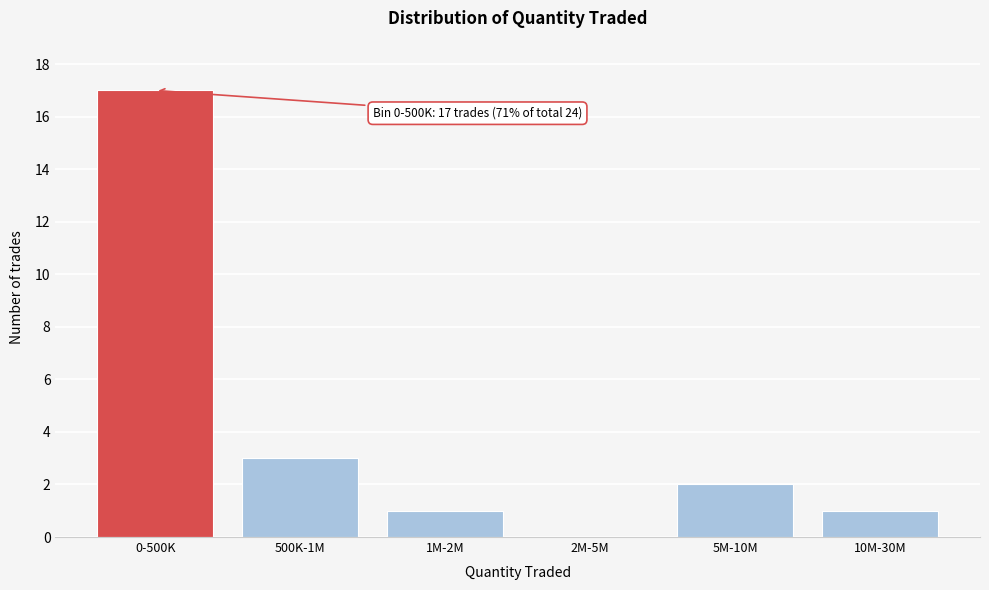

Reading right to left, extract all data points from this chart.

10M-30M=1	5M-10M=2	2M-5M=0	1M-2M=1	500K-1M=3	0-500K=17